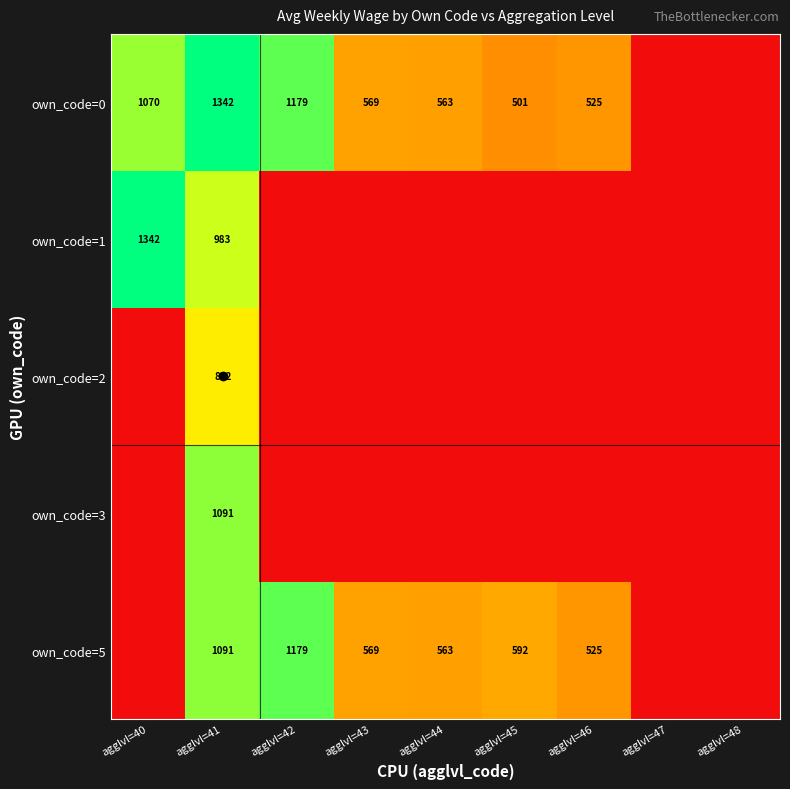

At which category is the sum across all series the highest?

agglvl=41